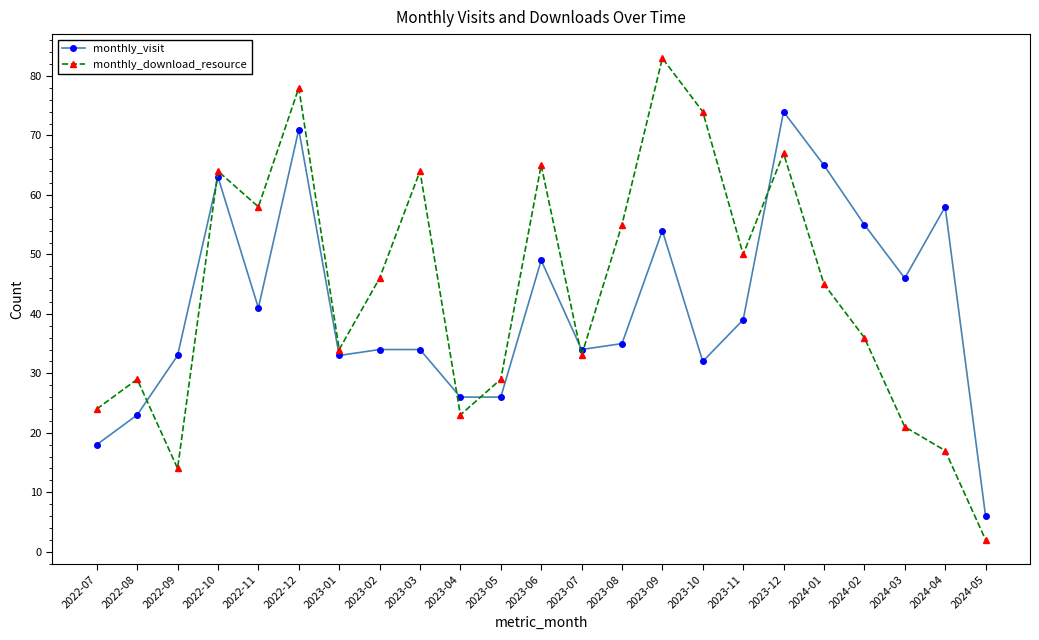

Which series has the largest total across all categories?

monthly_download_resource